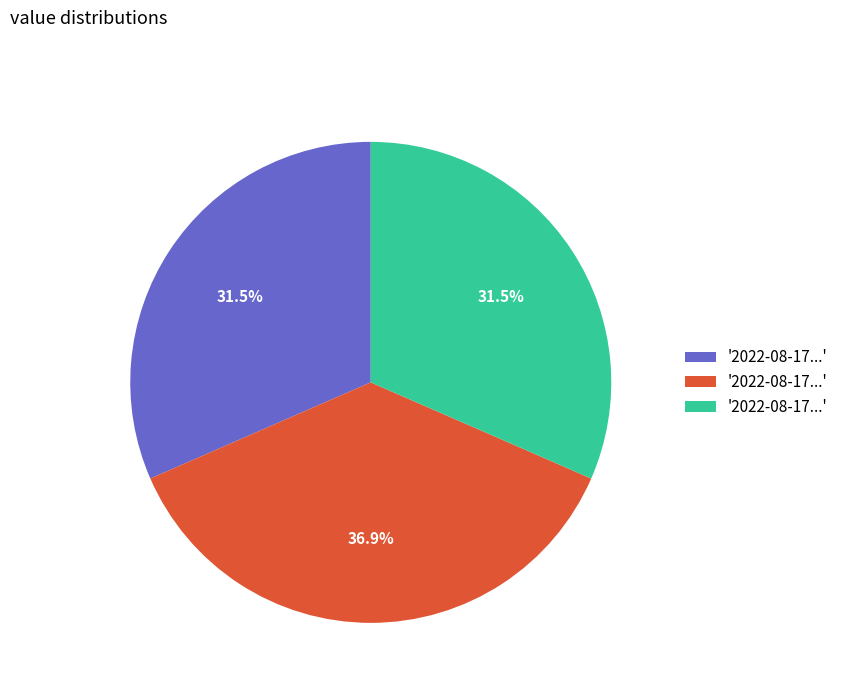

Is there a majority slice in this chart?

No